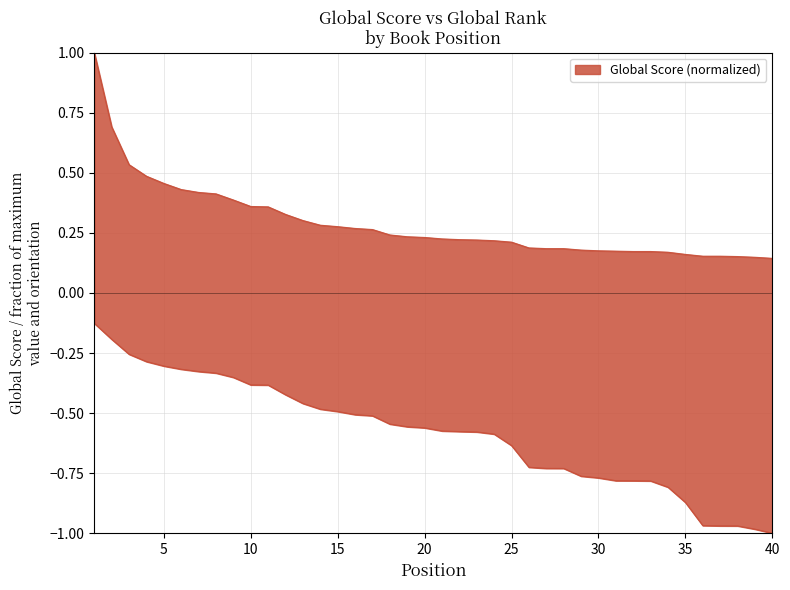

True or false: the data shows 0.1 at 40.

True